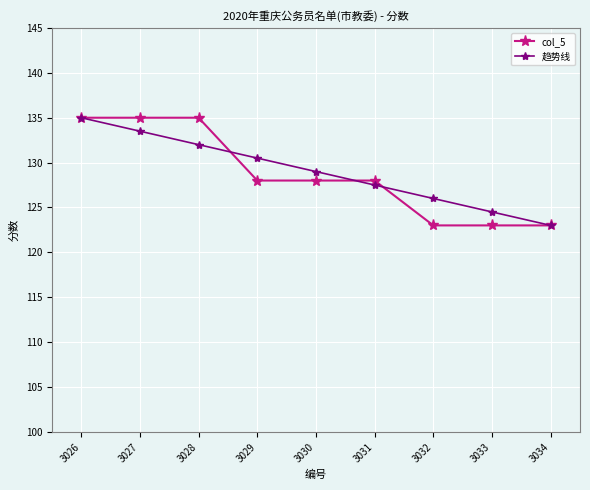

What is the minimum value for col_5?

123.0